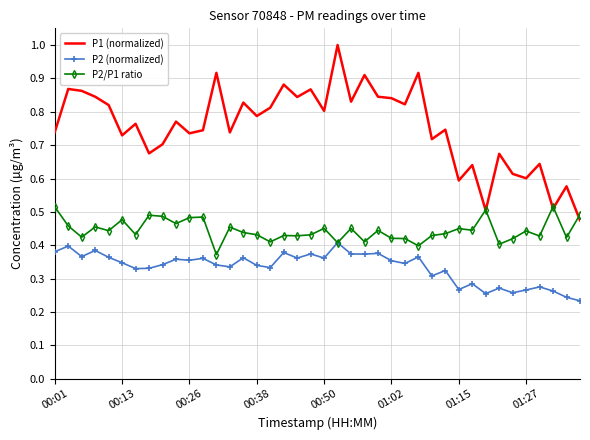

Which series has the largest total across all categories?

P1 (normalized)